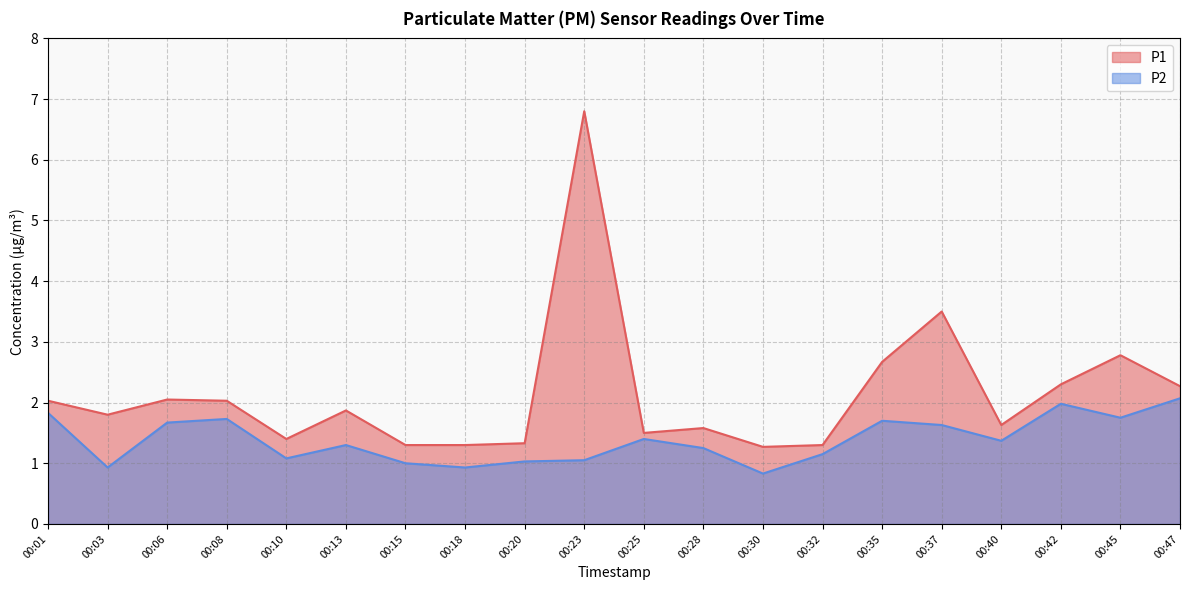

At how many categories does at least one series exceed 6?

1